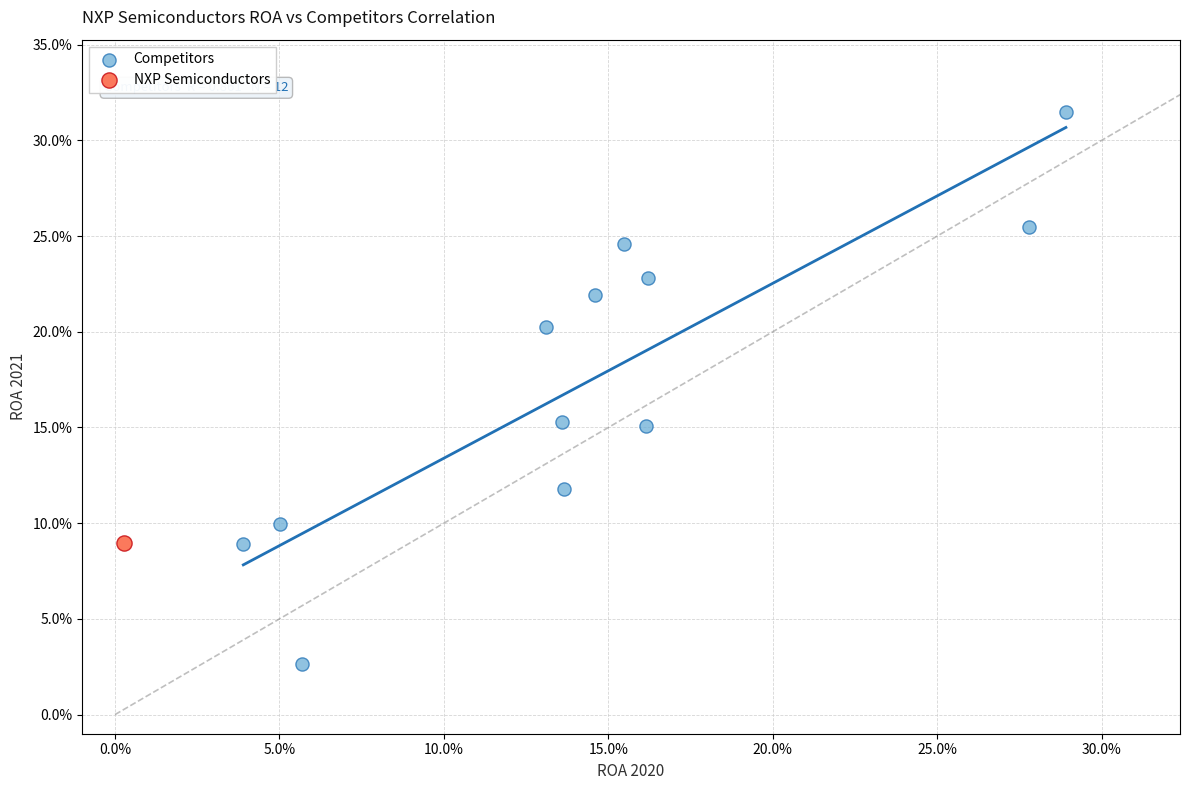

What are all the series names shown in the legend?

Competitors, NXP Semiconductors